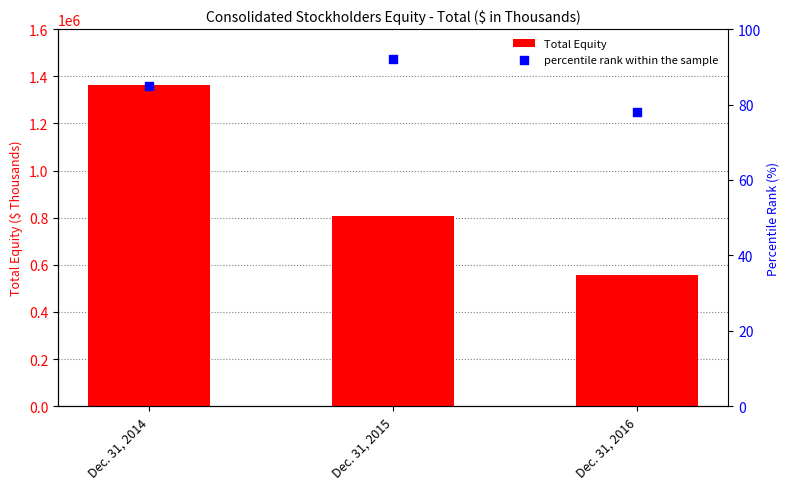

Which series has the widest spread of Y values?

Total Equity